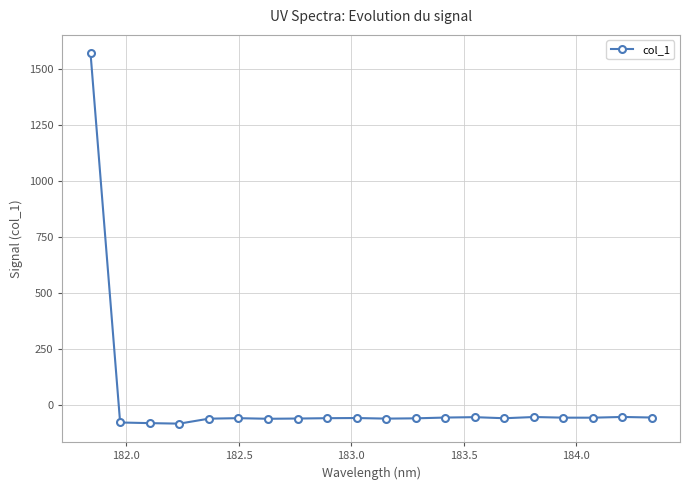

What is the value of the 11th point from the left?

-62.9